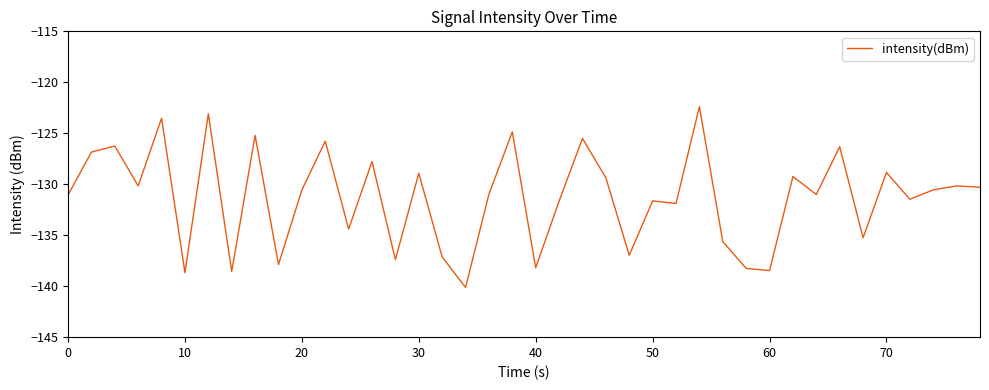

How many interior local valleys (lower than both neighbors) does the data have?

14